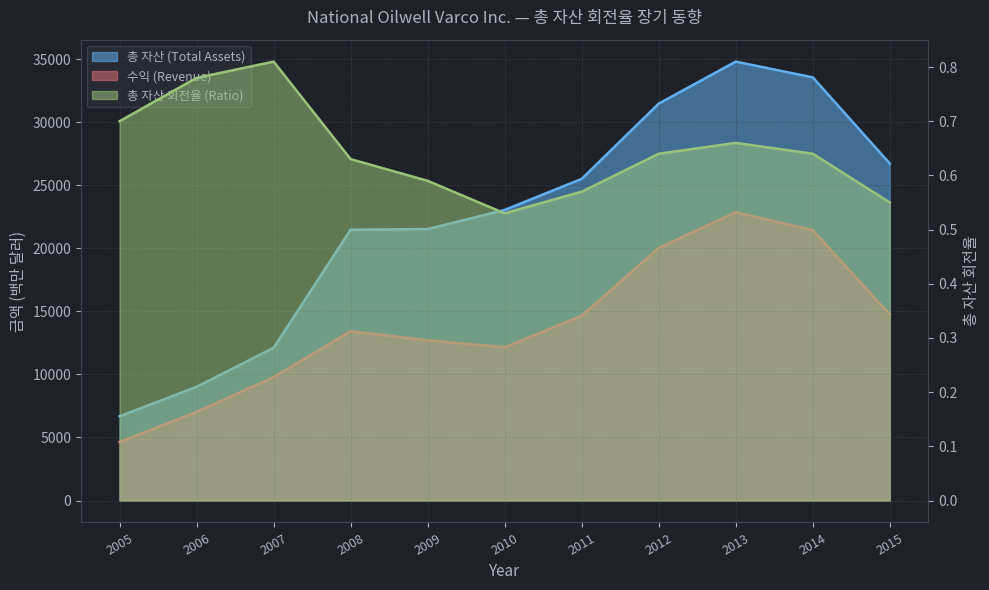

How many lines are shown in the chart?

3